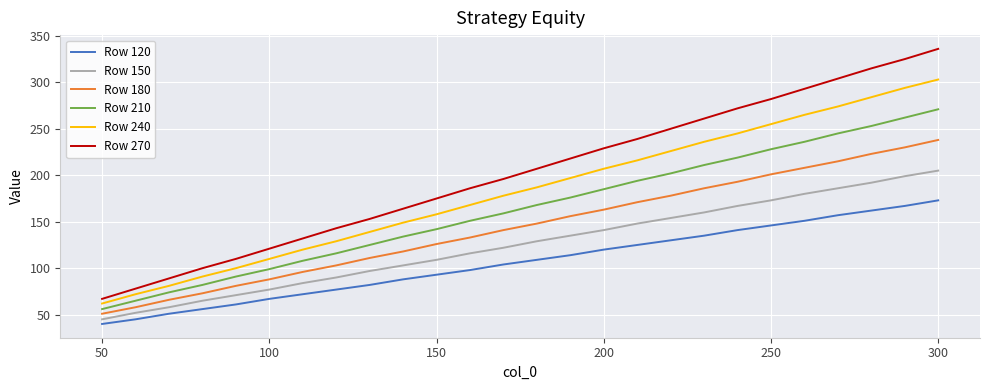

What is the maximum value shown in the chart?

336